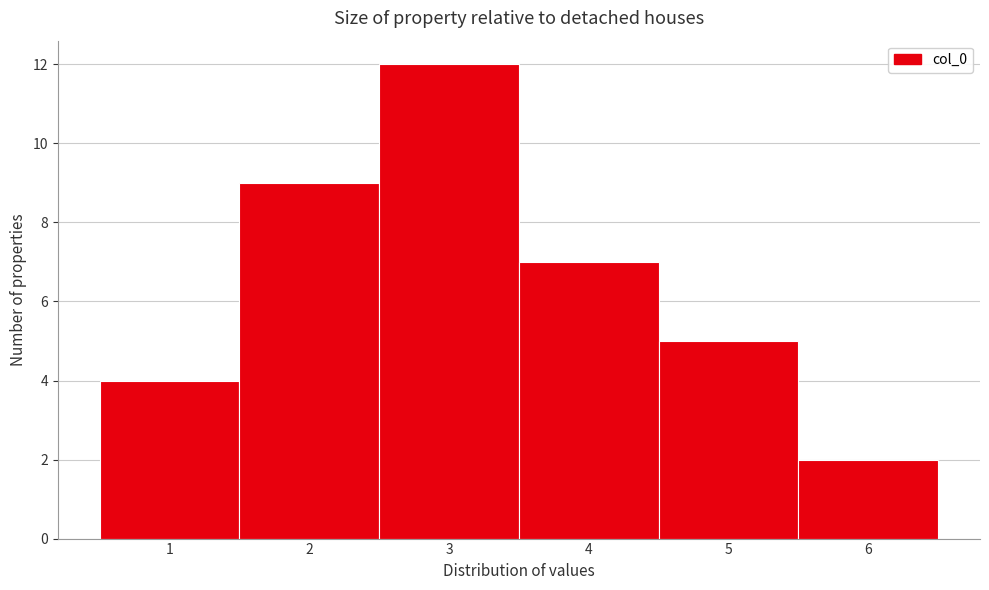

Reading left to right, transcribe this chart: for each bar, give the range it covers on the x-axis and its height. The values are not printed on the chart, so give them approximately, as read against the axis.

0.5 to 1.5: 4
1.5 to 2.5: 9
2.5 to 3.5: 12
3.5 to 4.5: 7
4.5 to 5.5: 5
5.5 to 6.5: 2